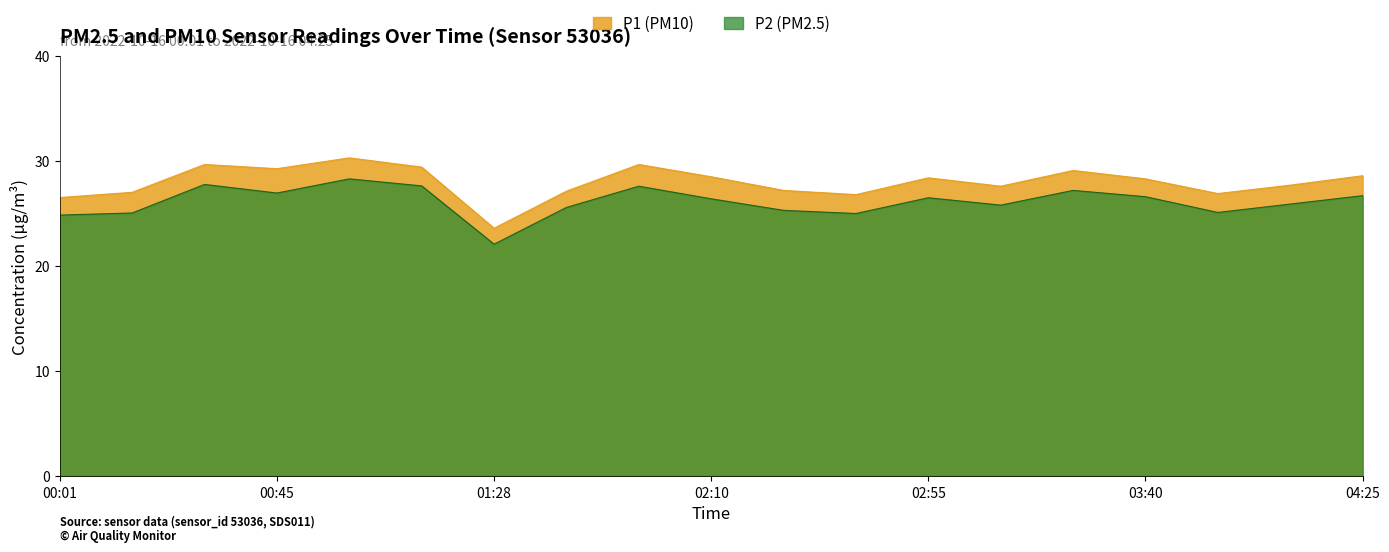

In P1, how many points are higher than both neighbors (excluding endpoints)?

5